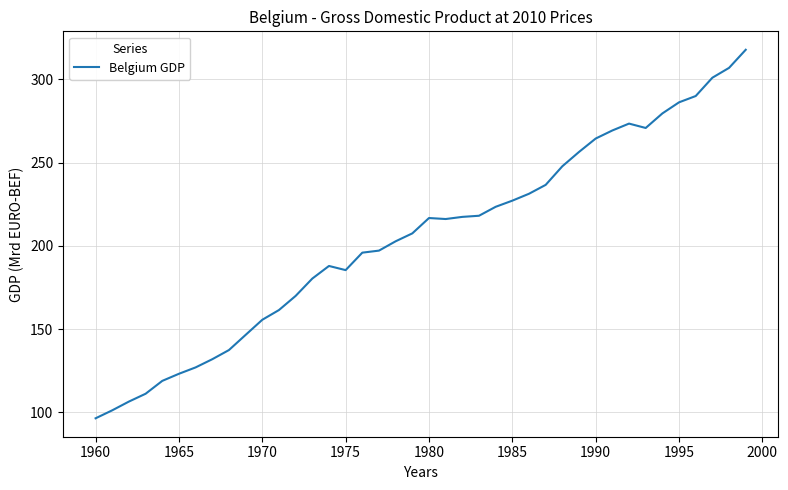

What is the minimum value shown in the chart?

96.5